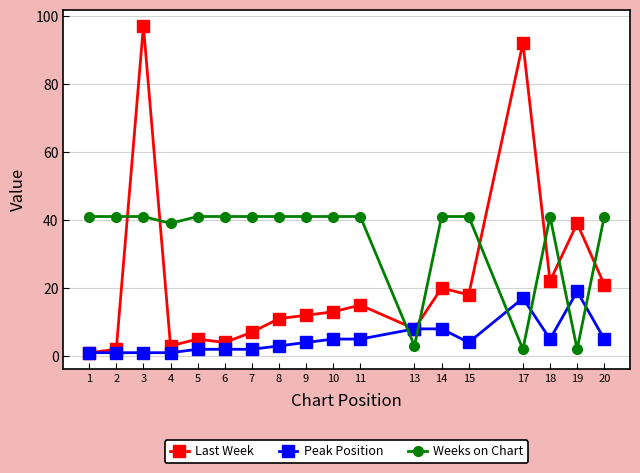

Where is the first local minimum for Last Week?

4